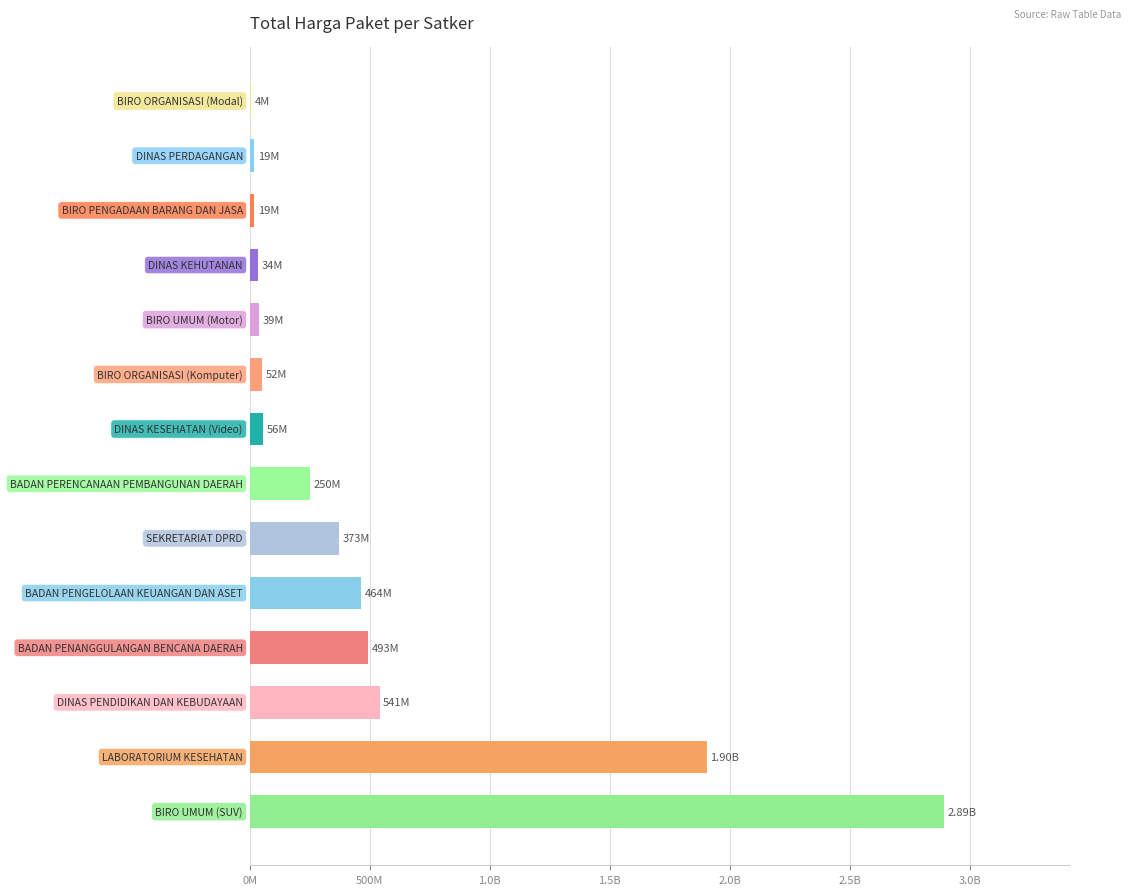

Are the bars horizontal?

Yes